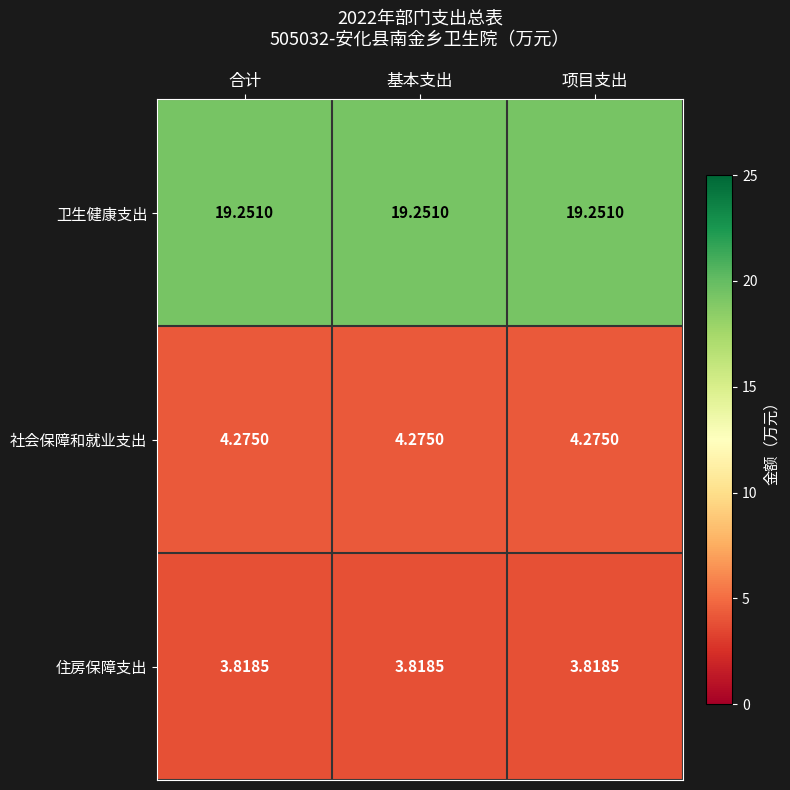

Which series has the largest total across all categories?

卫生健康支出